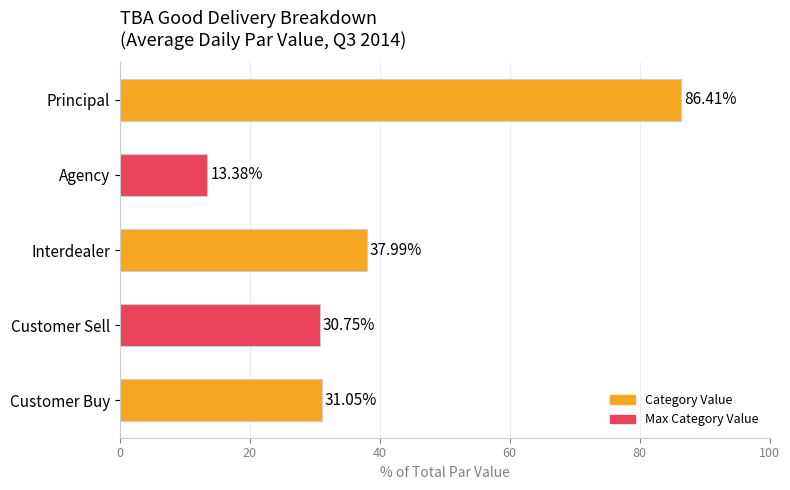

Rank the categories by value from lowest to highest.

Agency, Customer Sell, Customer Buy, Interdealer, Principal